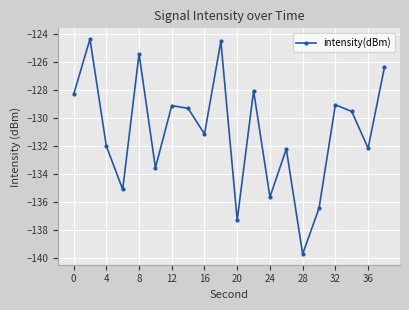

What is the value of the 5th point from the left?

-125.4